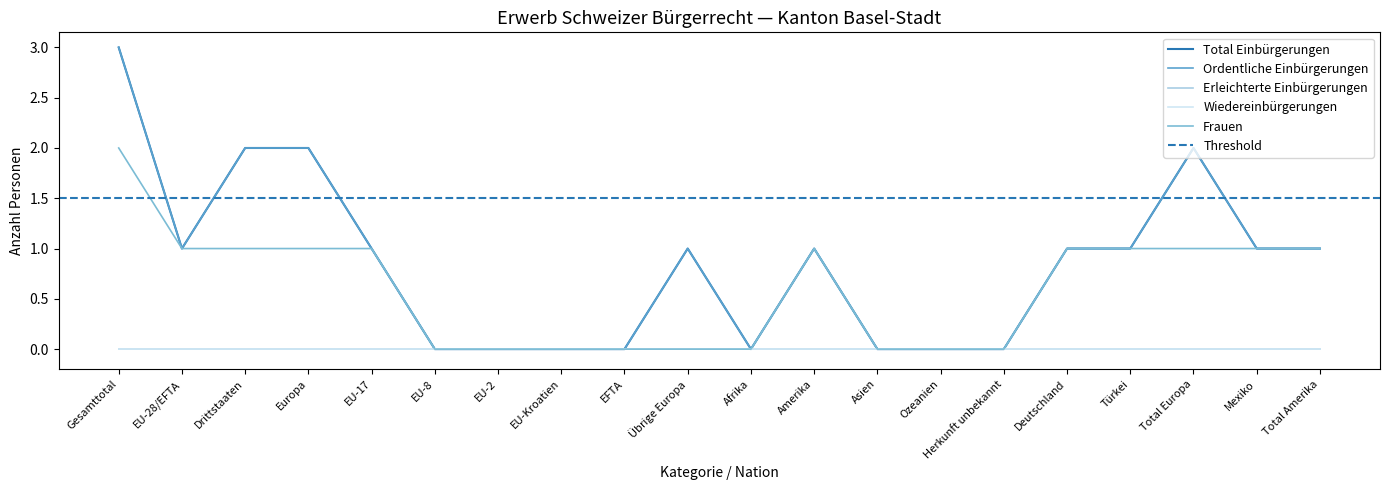

True or false: Total Einbürgerungen and Ordentliche Einbürgerungen cross at least once.

False